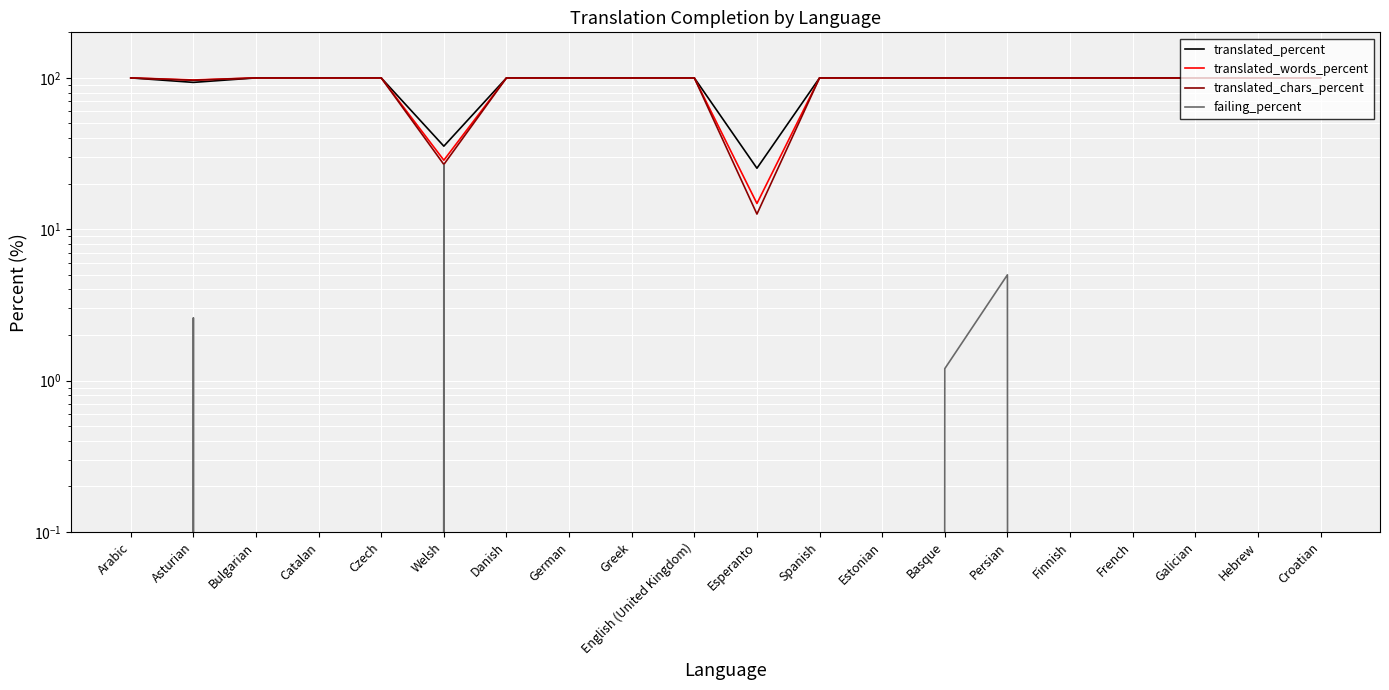

At which category is the sum across all series the highest?

Persian